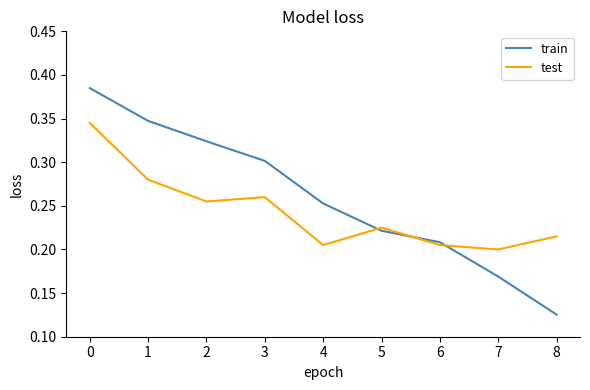

At which category does the chart reach its minimum across all series?

8